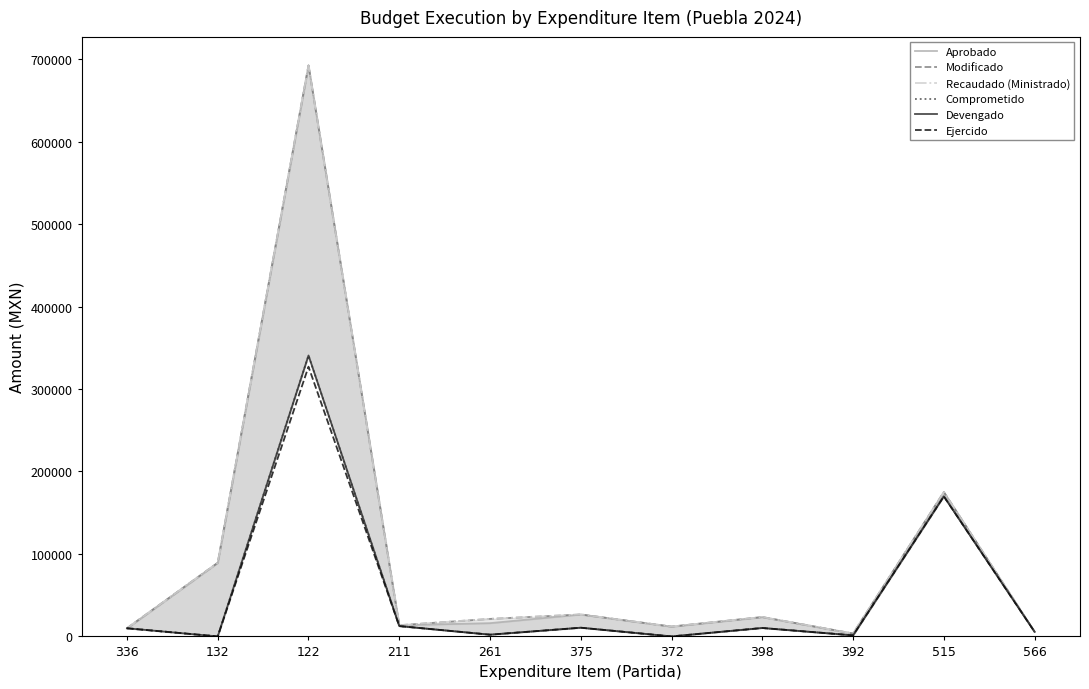

How many series are shown in this chart?

6